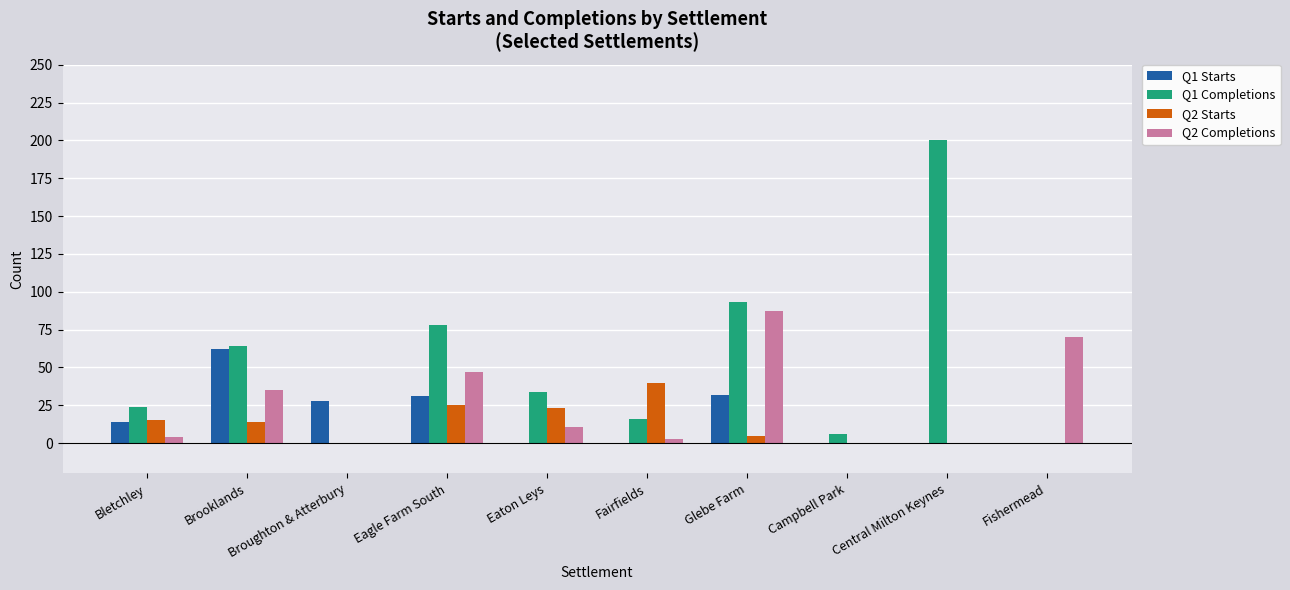

What is the total value across all series at Fishermead?

70